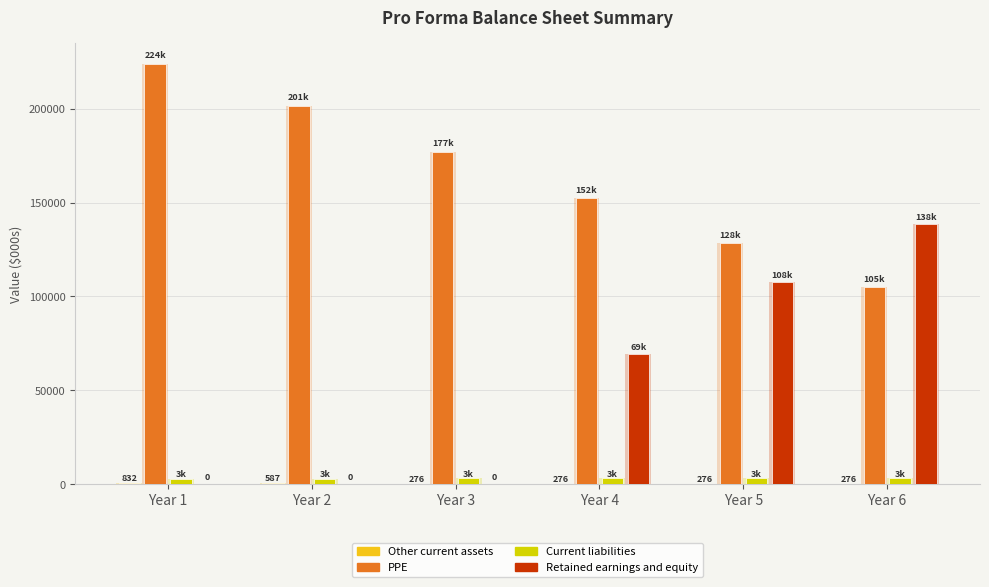

What is the total value across all series at Year 3?

180420.9